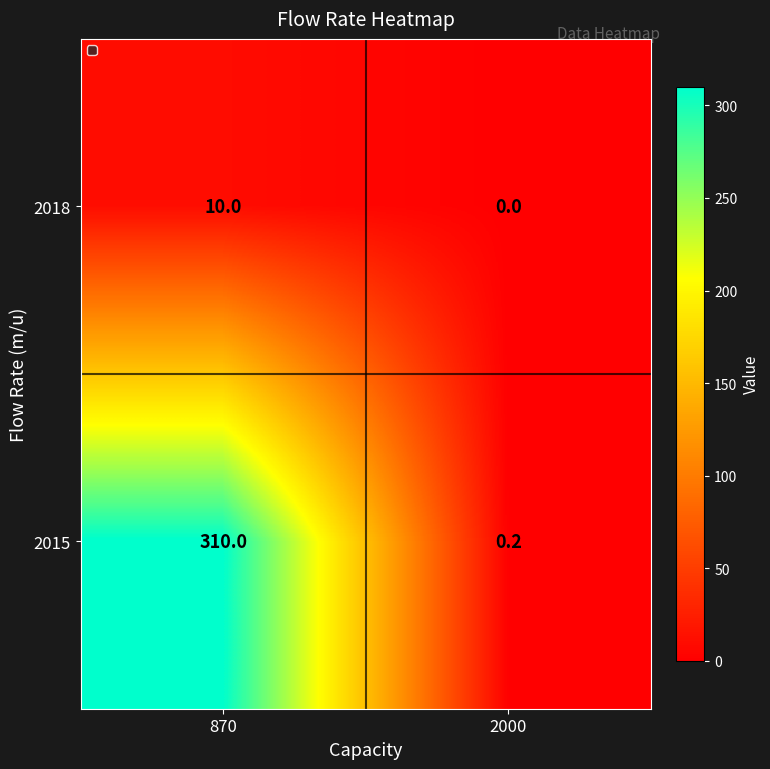

How many series are shown in this chart?

2